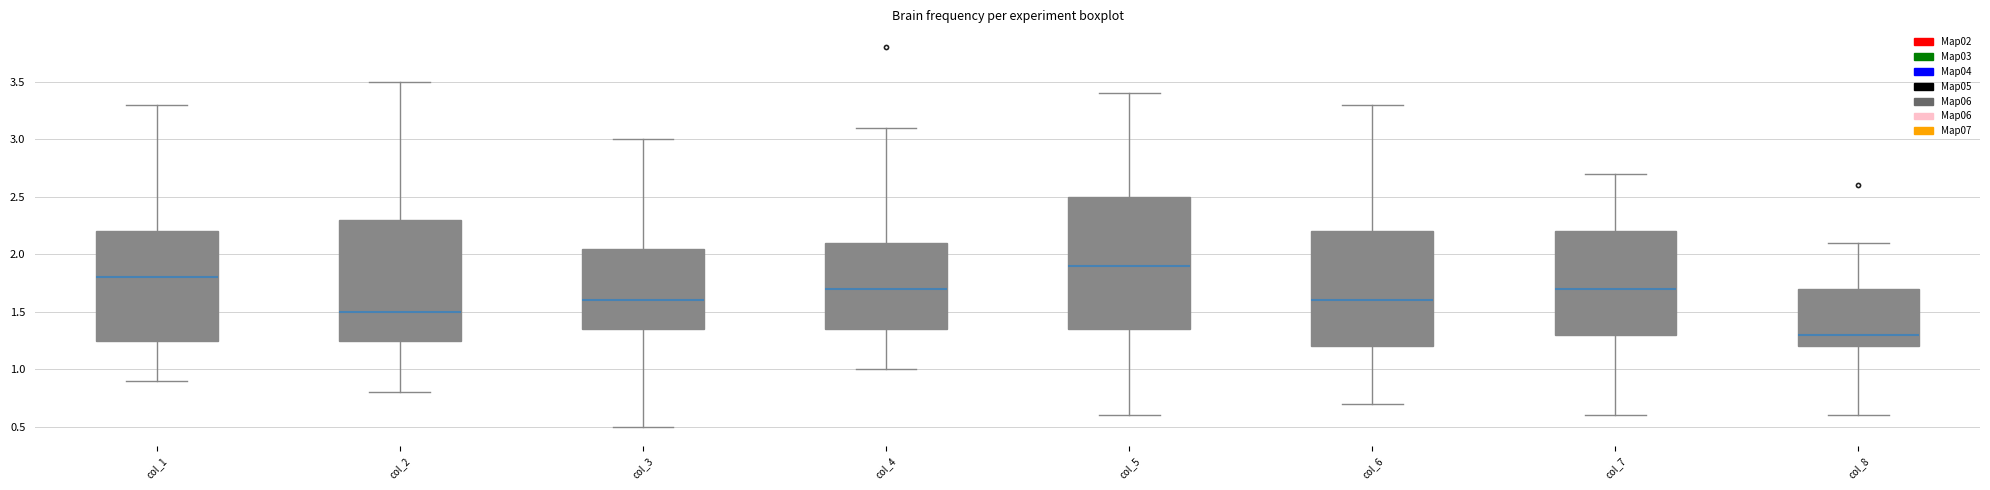

Comparing the boxes themselves (not the whiskers), which one is the tallest?

col_5